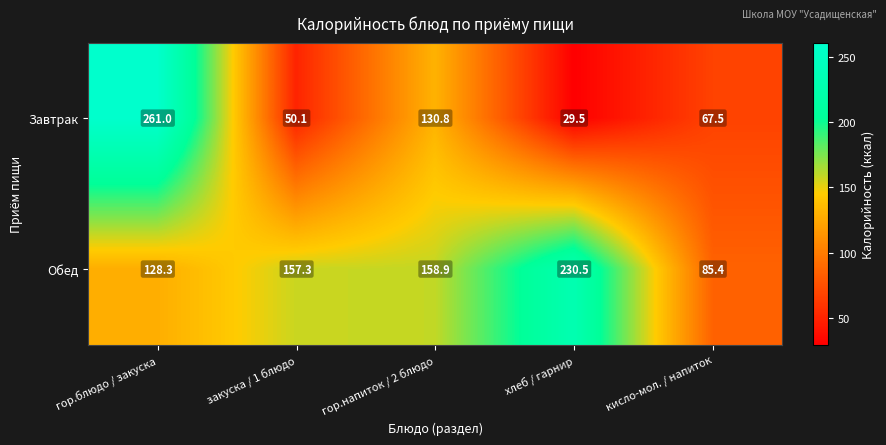

What is the sum of the Обед values at гор.напиток / 2 блюдо and гор.блюдо / закуска?

287.2